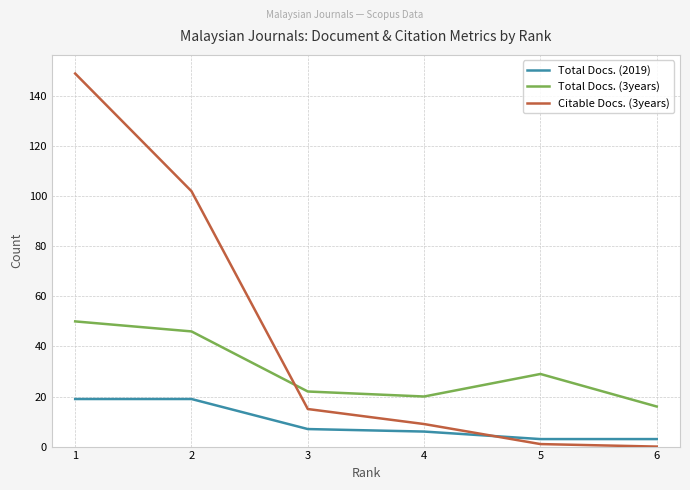

True or false: Total Docs. (2019) and Total Docs. (3years) intersect in this chart.

False